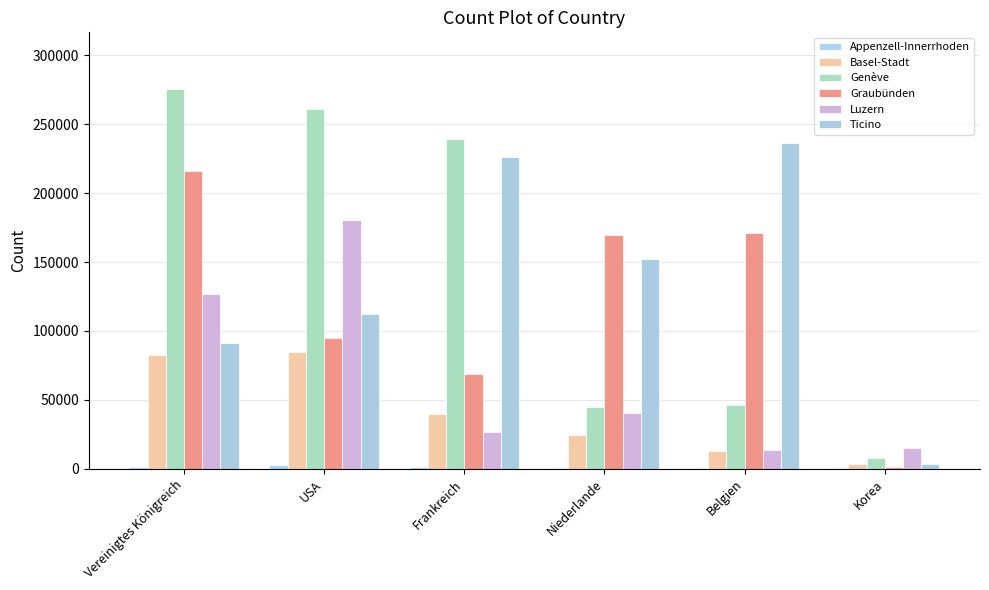

Which category has the highest value in the Graubünden series?

Vereinigtes Königreich